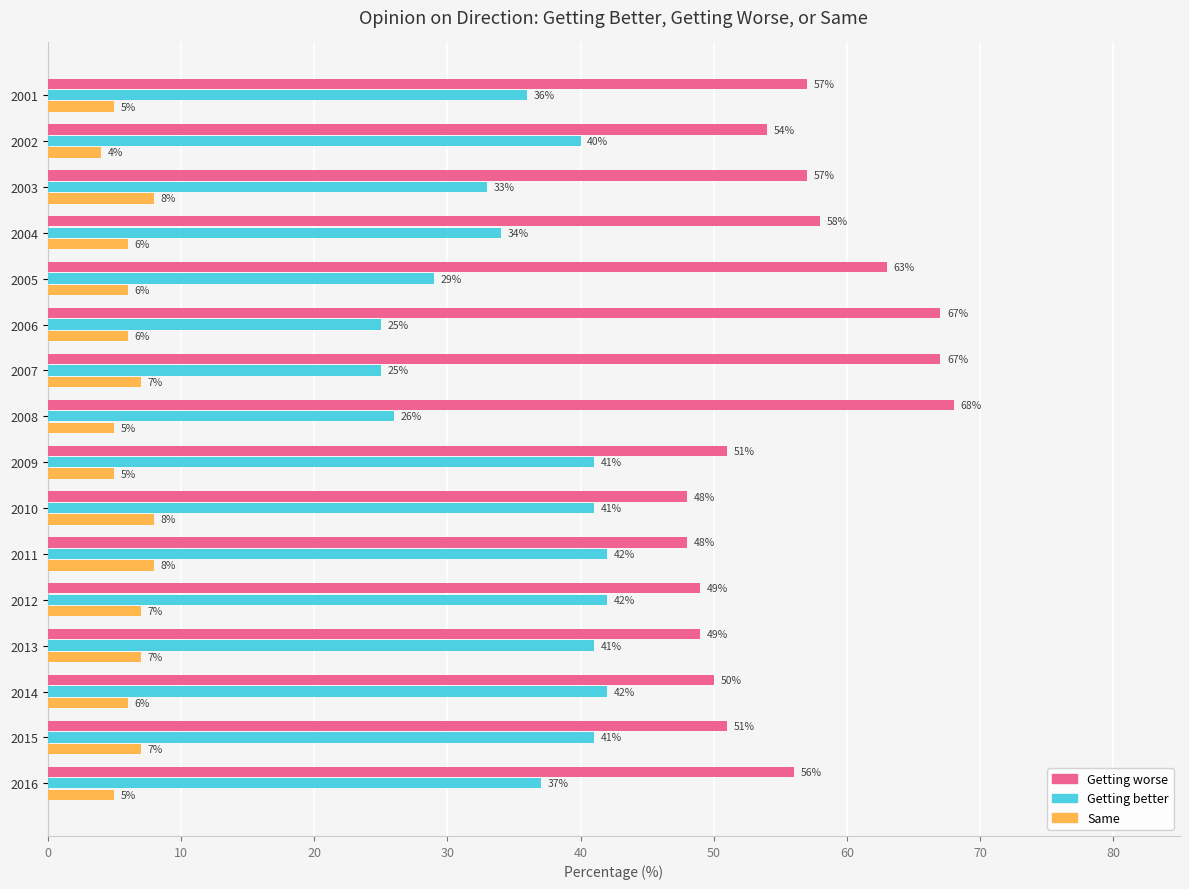

Is it true that Getting worse equals 58 at 2004?

True